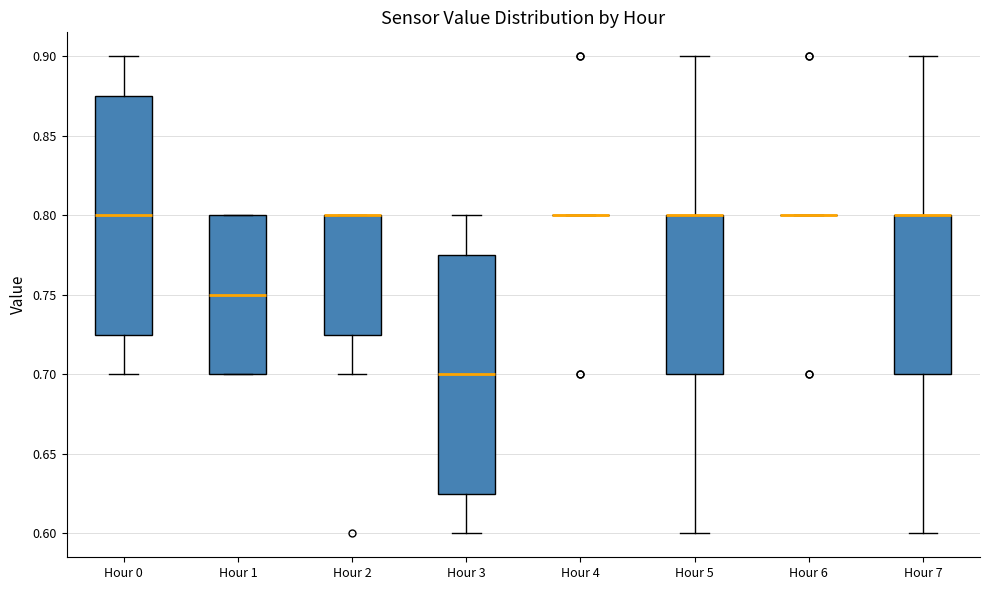

Where does the upper whisker of the box for Hour 5 end on the y-axis? The values are not printed on the chart, so give them approximately, as read against the axis.

0.900